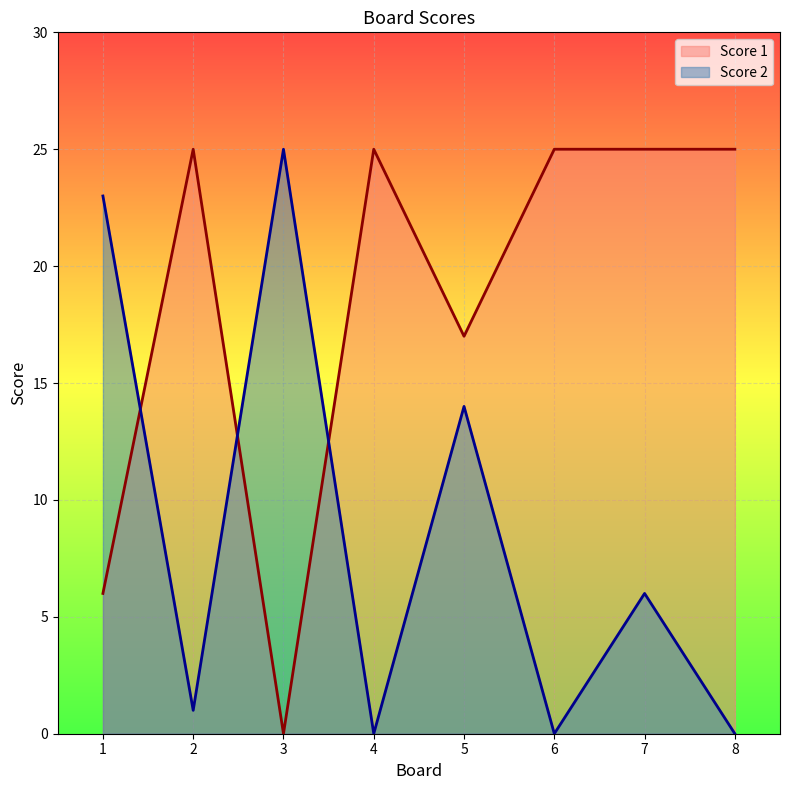

What is the difference between the maximum and second lowest values in the Score 1 series?

19